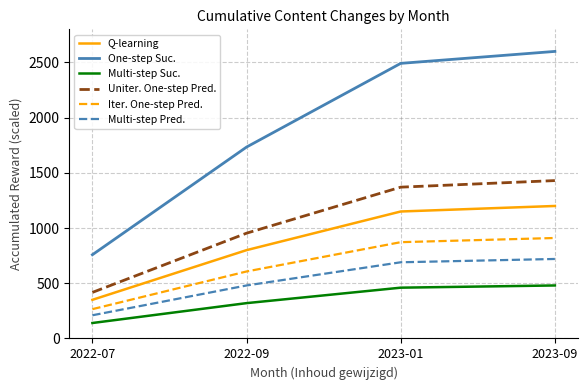

What is the difference between the maximum and second lowest values in the Iter. One-step Pred. series?

303.2